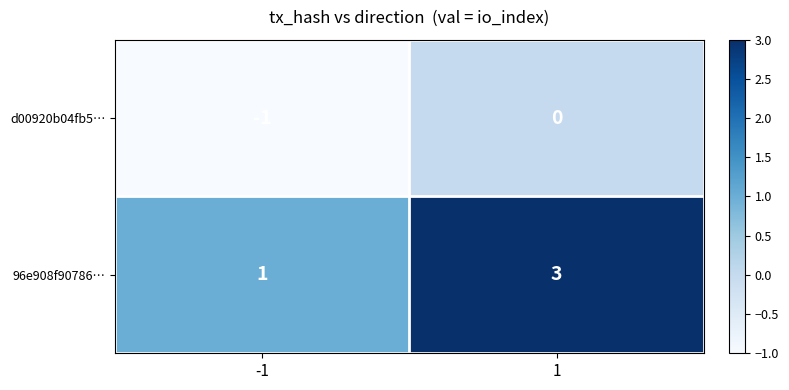

At which category is the sum across all series the highest?

1